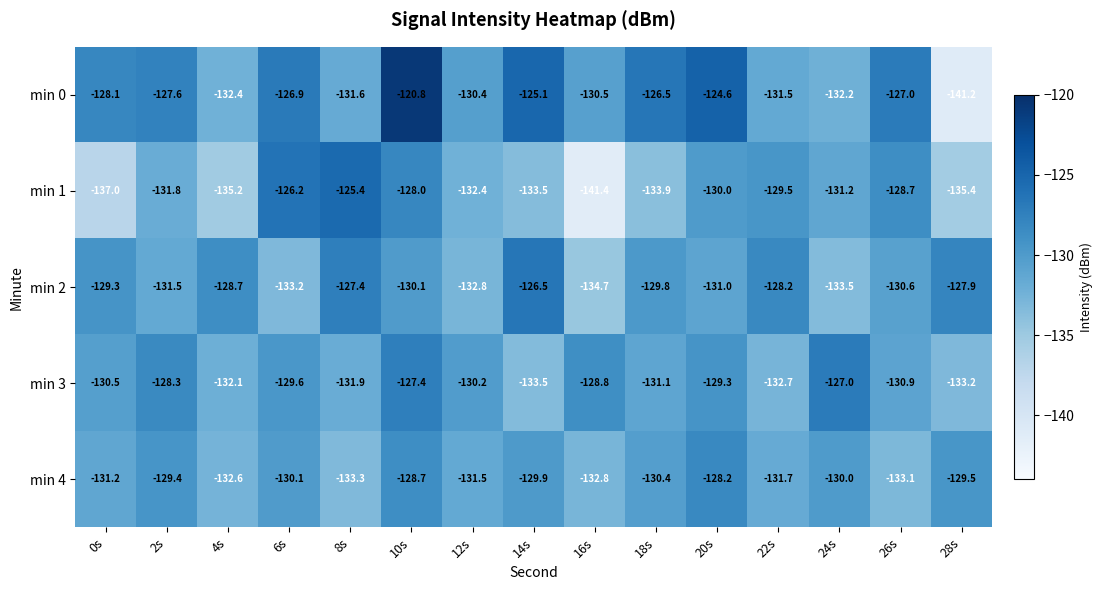

Rank the series by their maximum value, from lowest to highest.

min 4, min 3, min 2, min 1, min 0